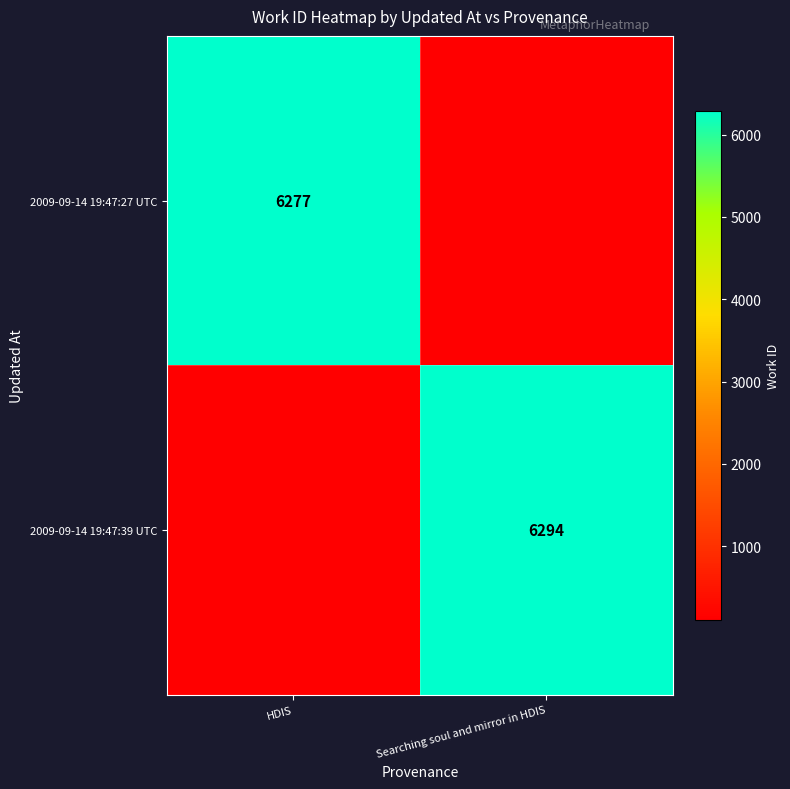

The value of 2009-09-14 19:47:39 UTC at Searching soul and mirror in HDIS is 10393. True or false?

False